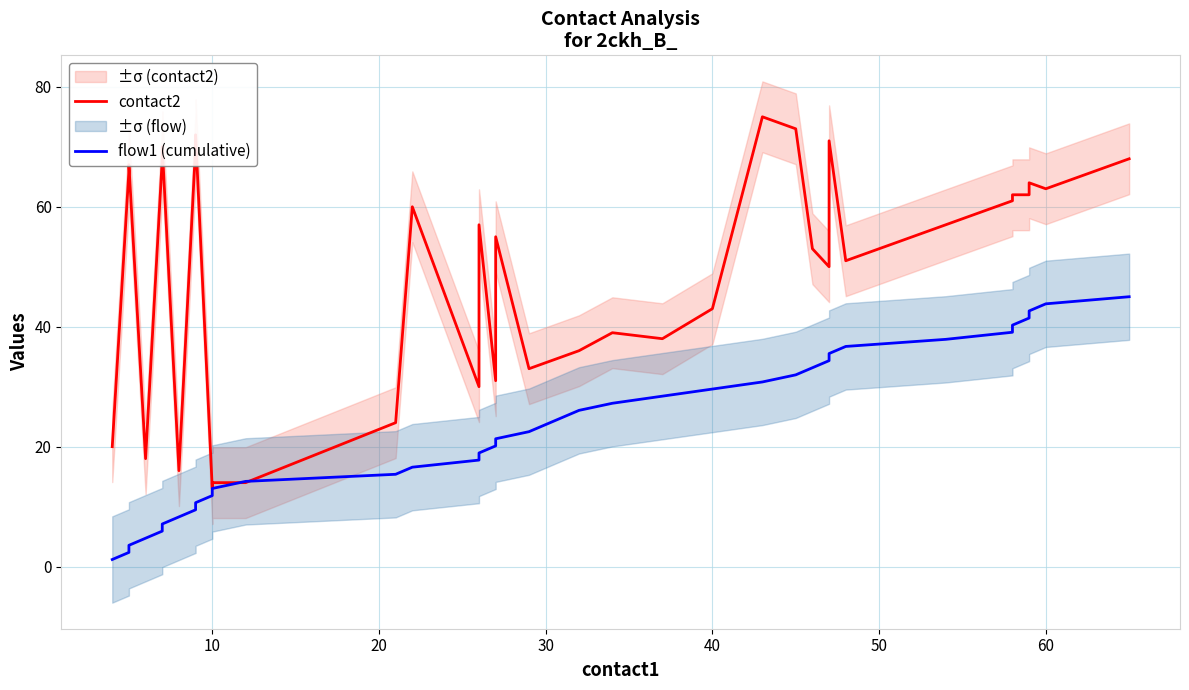

What is the label of the 29th point from the right?

10